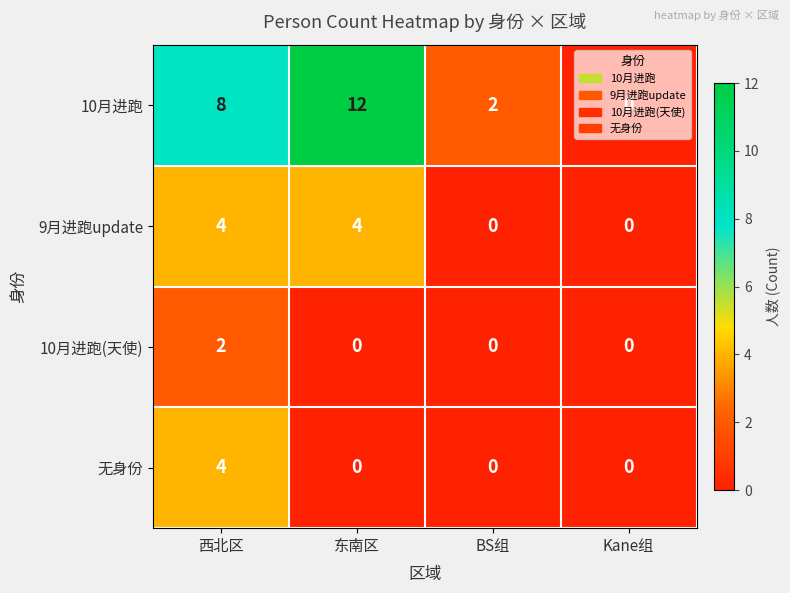

Which series has the largest total across all categories?

10月进跑